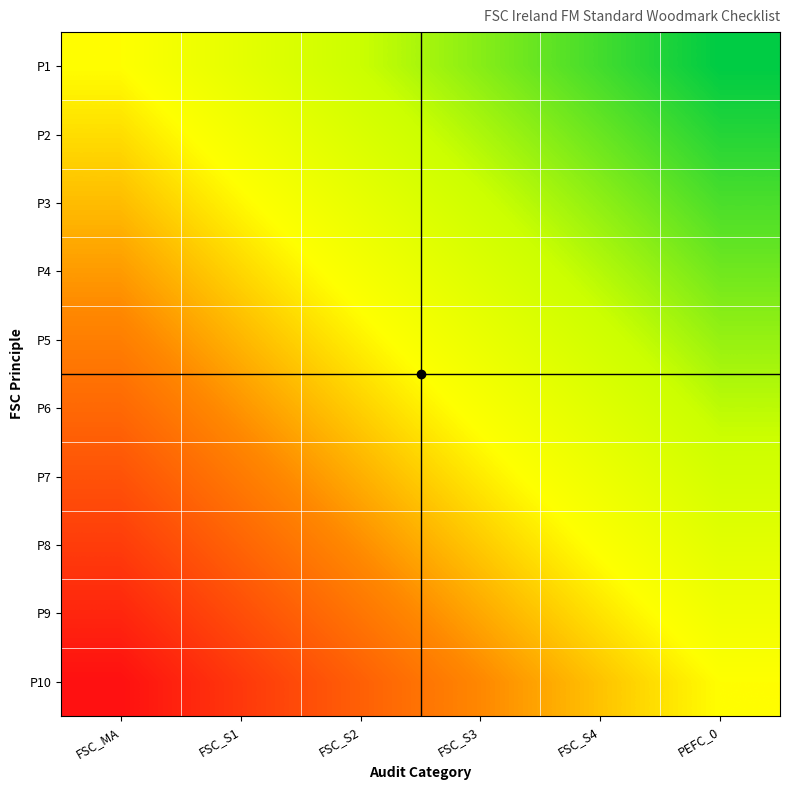

Count the number of data series in this chart.

10